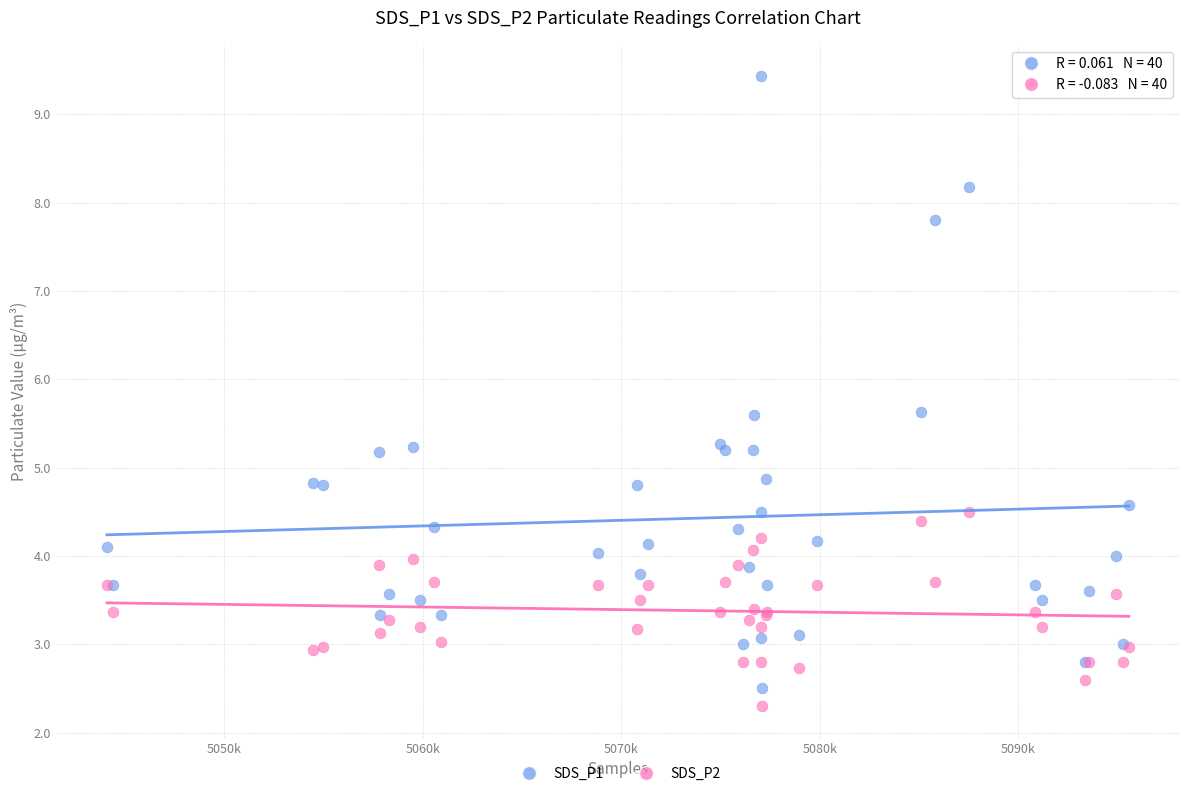

Which series has the widest spread of Y values?

SDS_P1